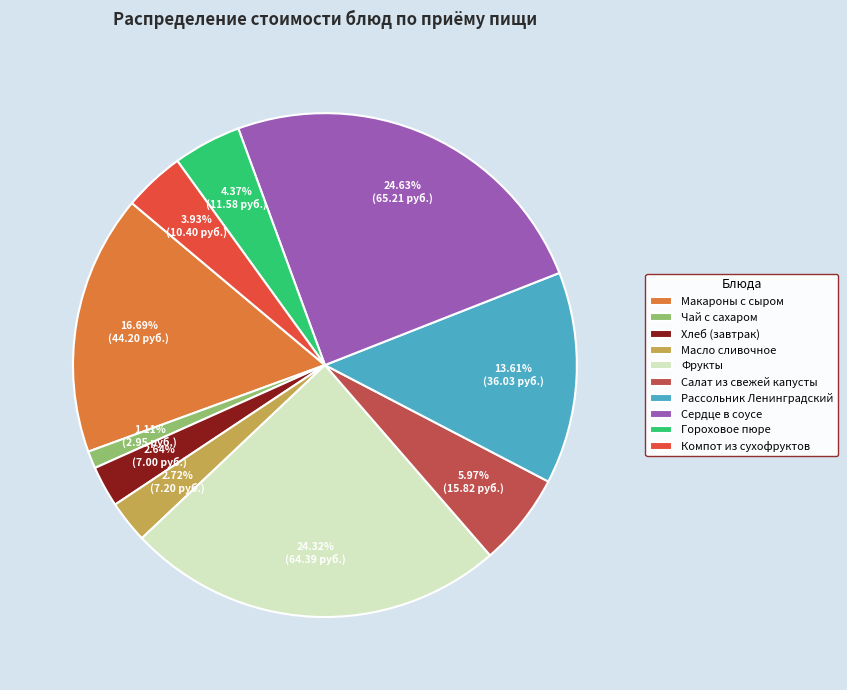

To the nearest percent, what is the difference between the Фрукты and Хлеб (завтрак) slice percentages?

22%